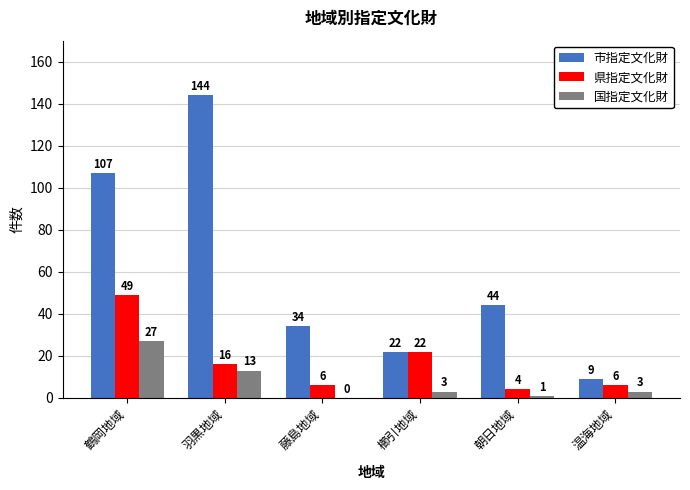

What value does the 県指定文化財 series have at 櫛引地域, to the nearest 10?

20